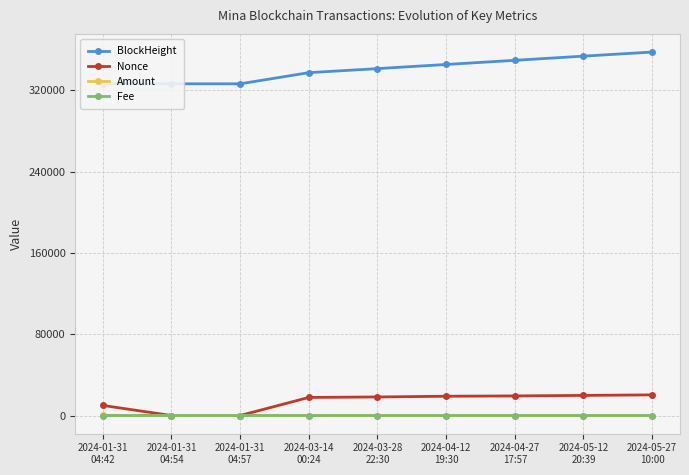

Rank the series at 2024-04-12
19:30 from highest to lowest value.

BlockHeight, Nonce, Amount, Fee